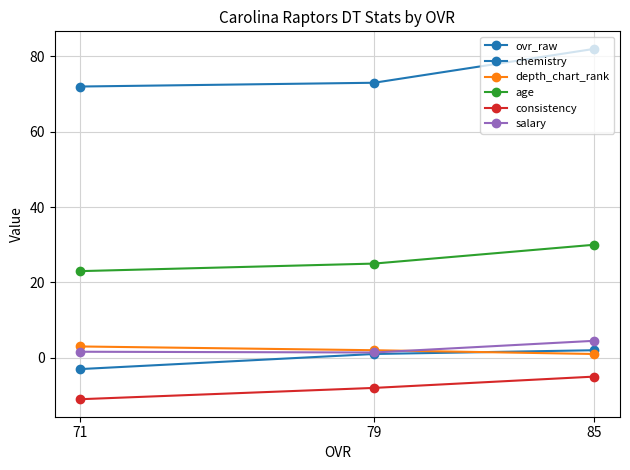

True or false: age has a value of 23.0 at 71.

True